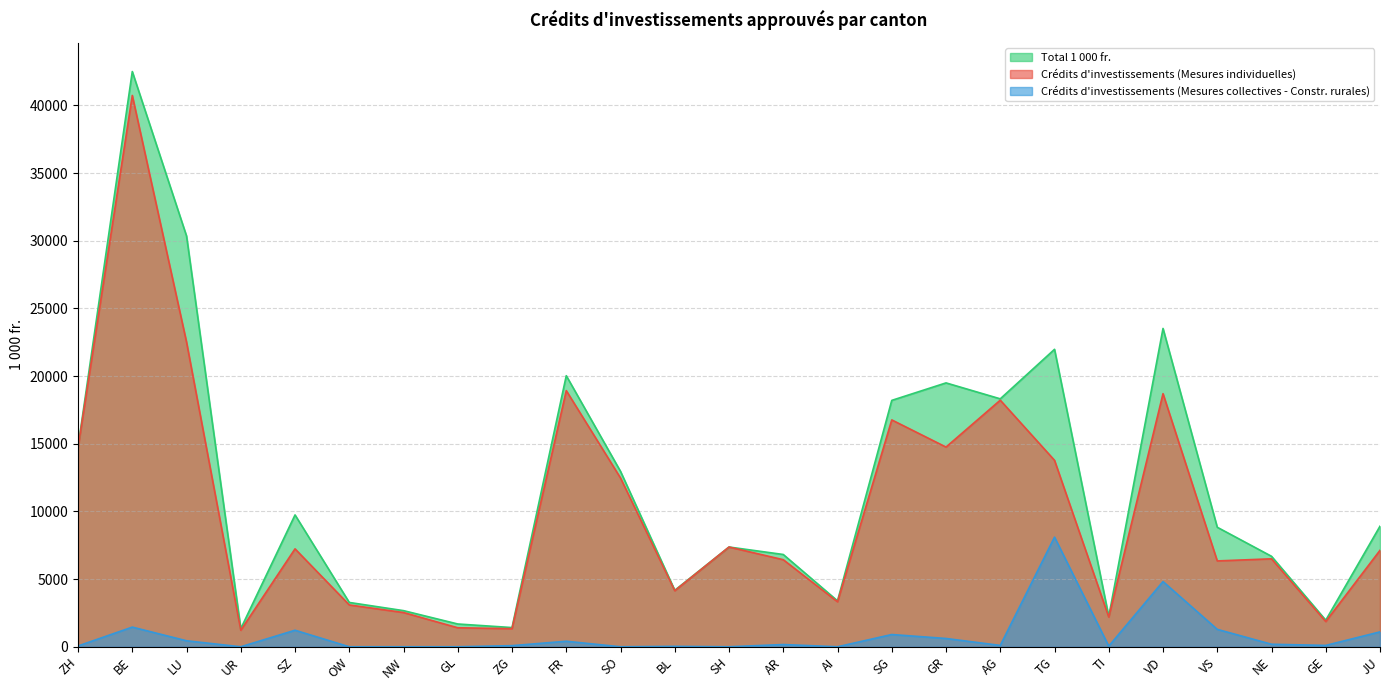

True or false: Crédits d'investissements (Mesures individuelles) and Crédits d'investissements (Mesures collectives - Constr. rurales) cross at least once.

False